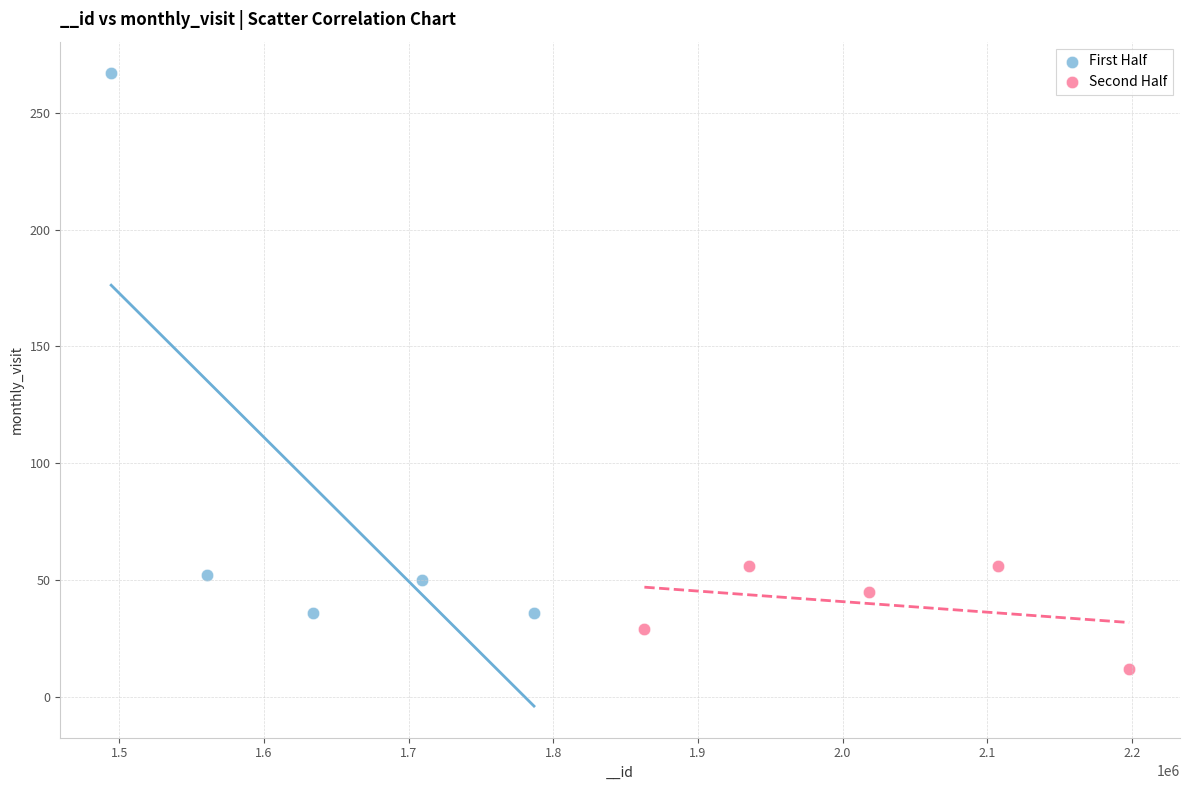

Which series reaches the minimum Y coordinate?

Second Half